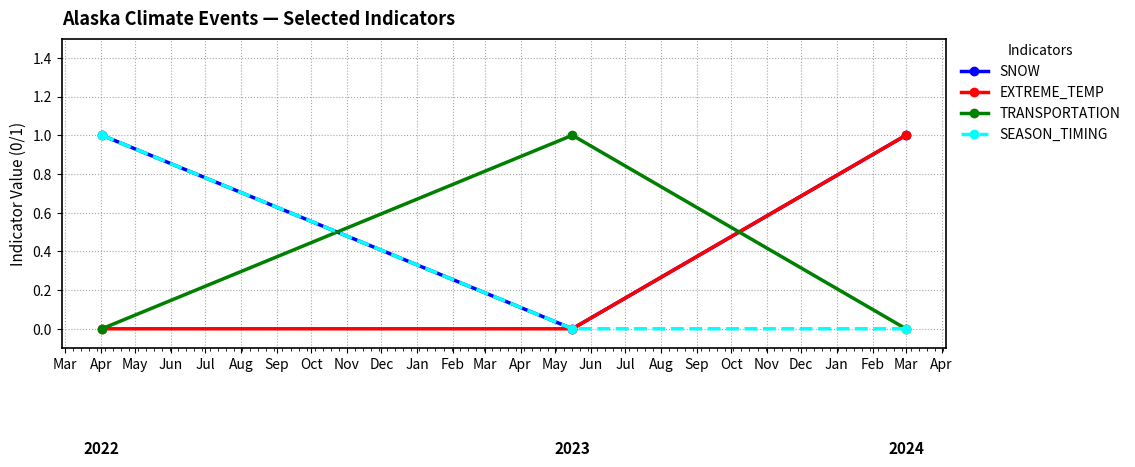

What is the sum of all SNOW values?

2